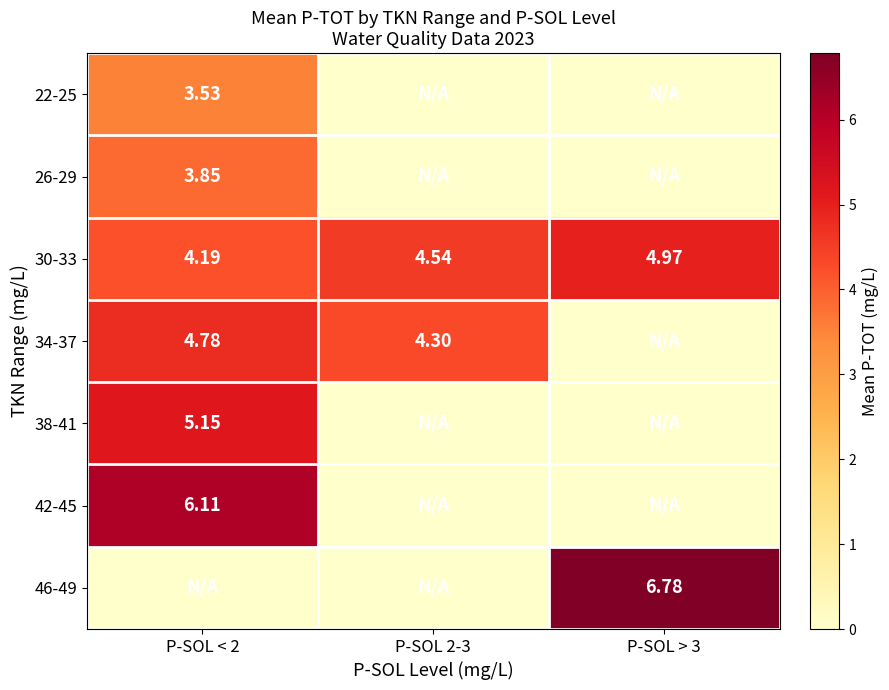

Which category has the highest value across all series?

P-SOL > 3